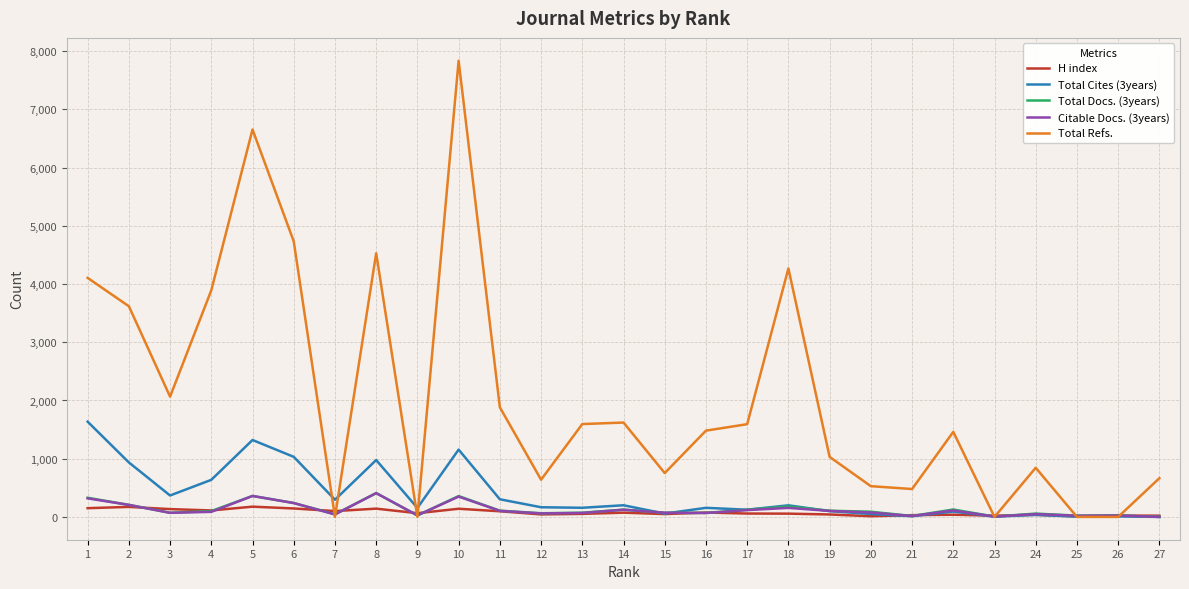

What is the greatest value displayed?

7837